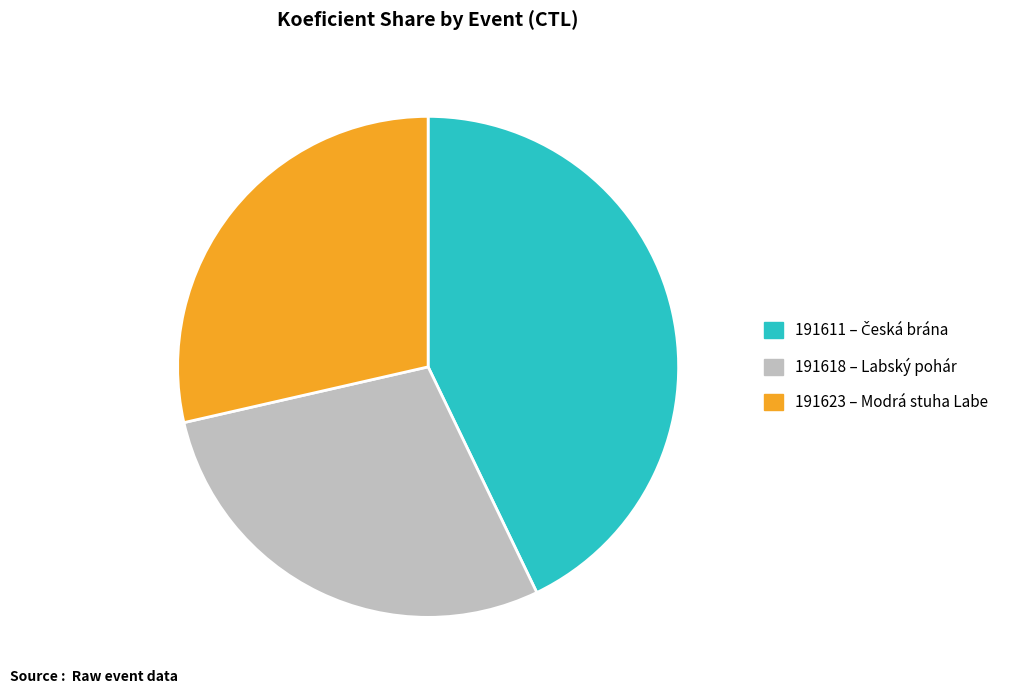

How many segments does this pie chart have?

3